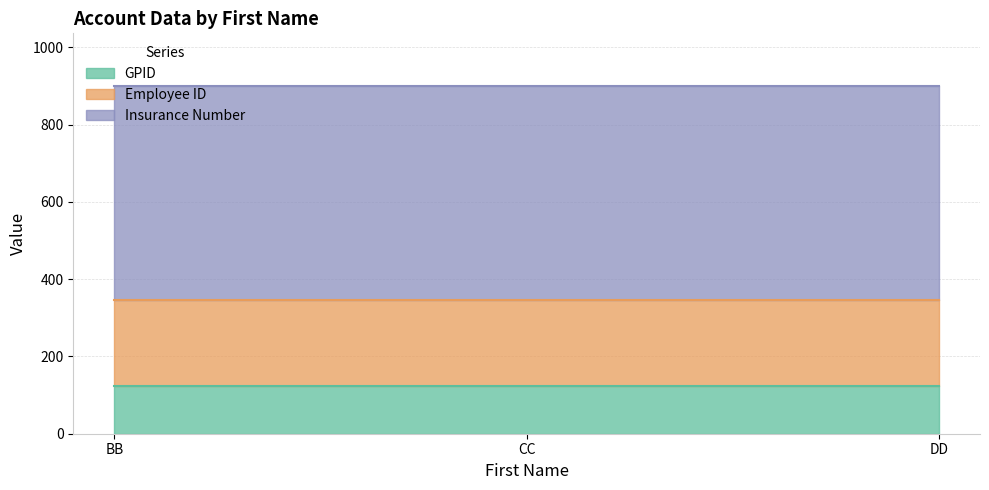

What is the label of the 1st point from the right?

DD